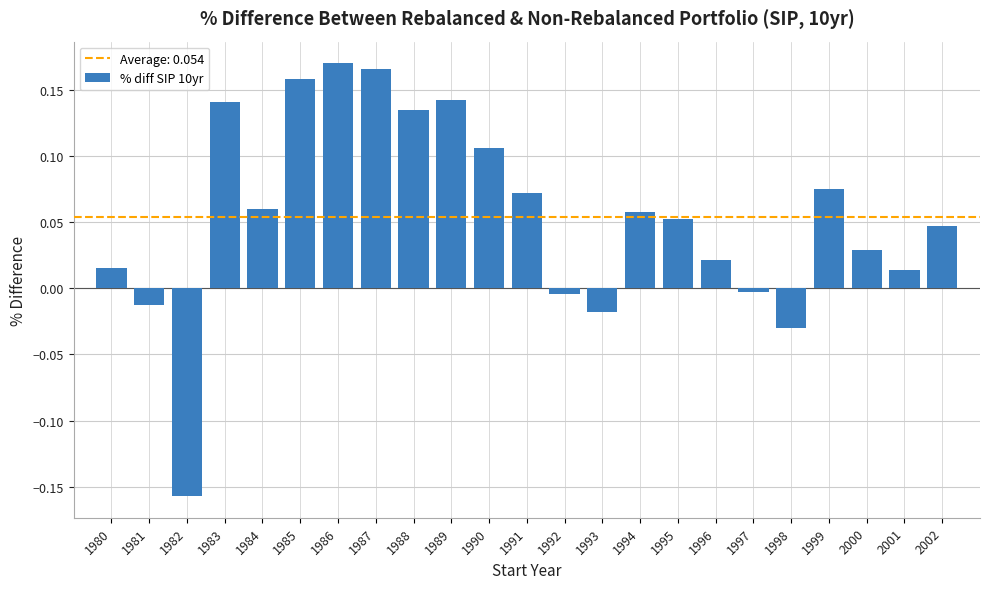

What is the change in value from 1982 to 1989?

+0.3